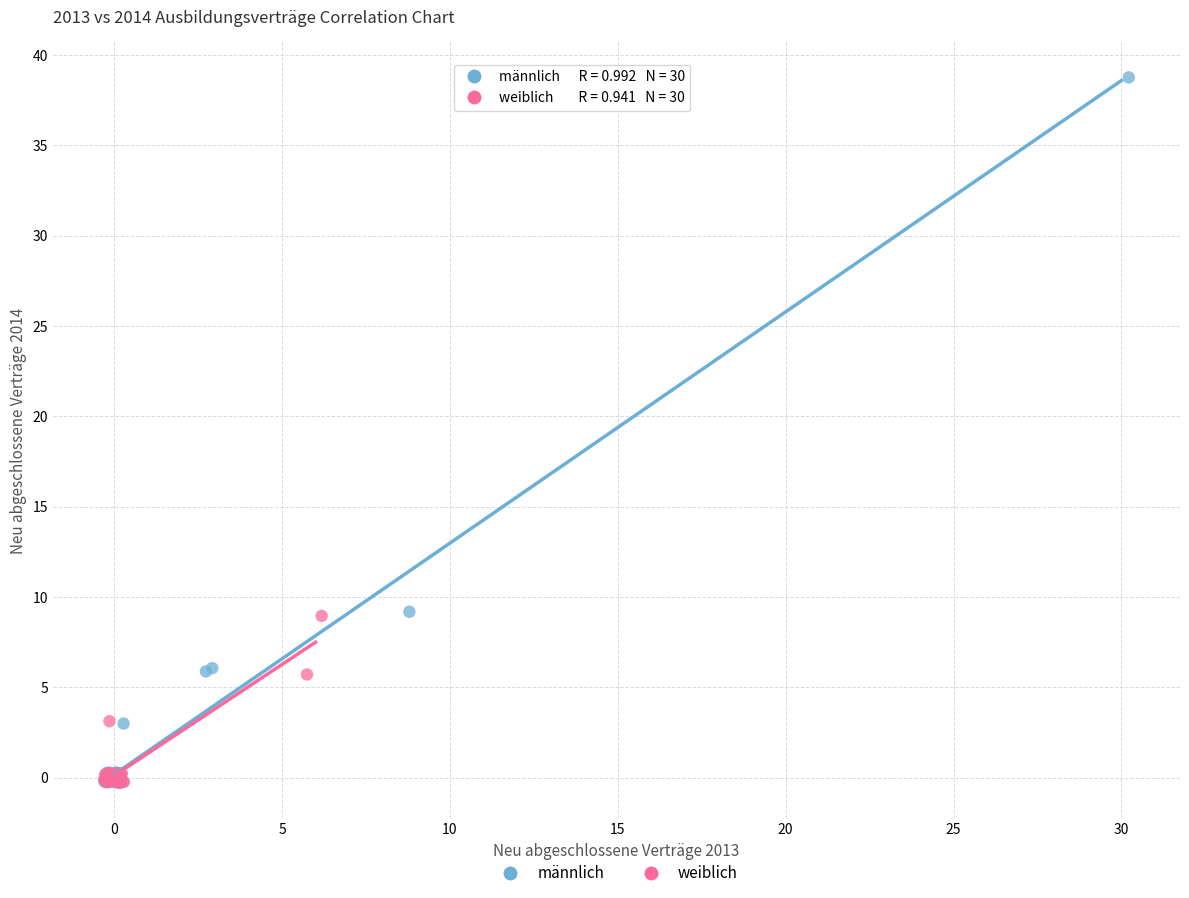

Which series reaches the maximum Y coordinate?

männlich